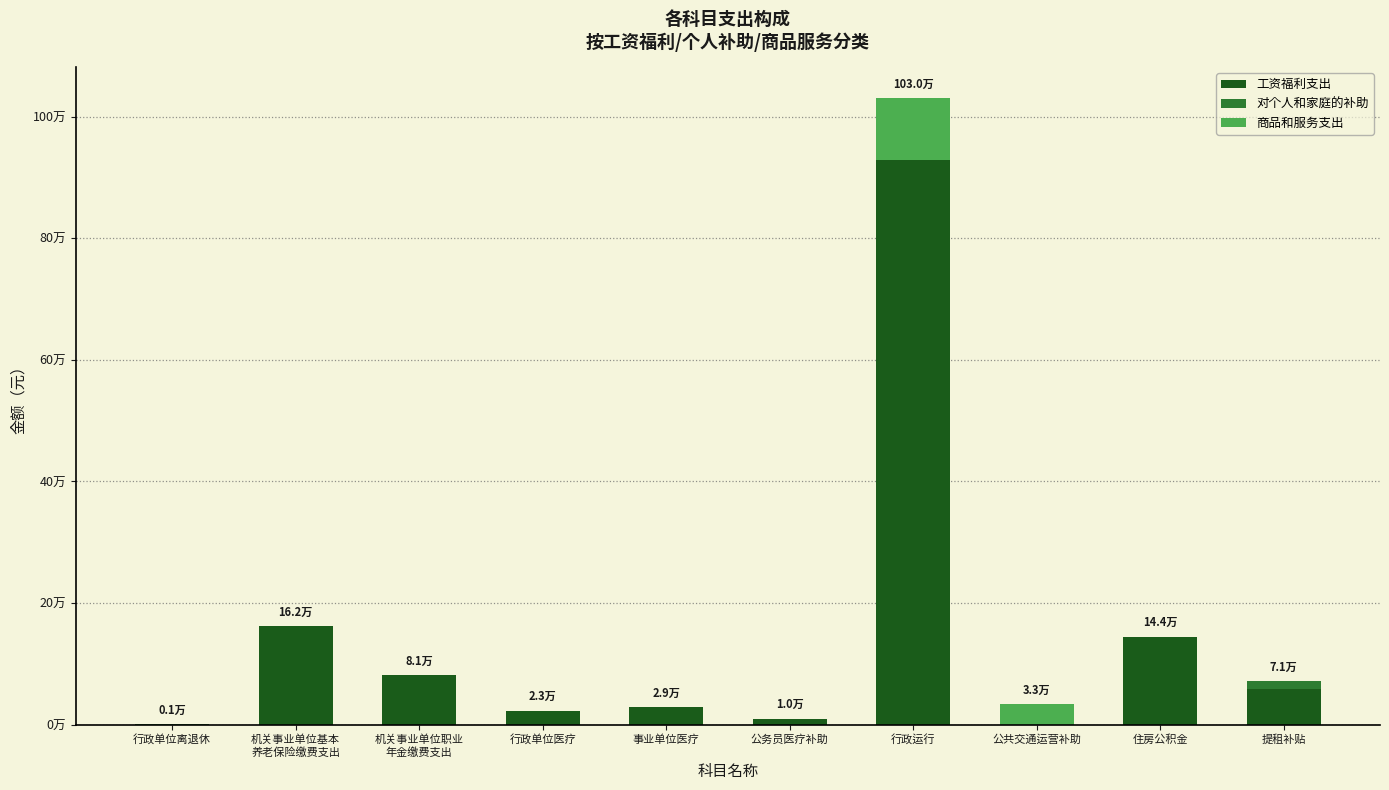

Are the bars horizontal?

No